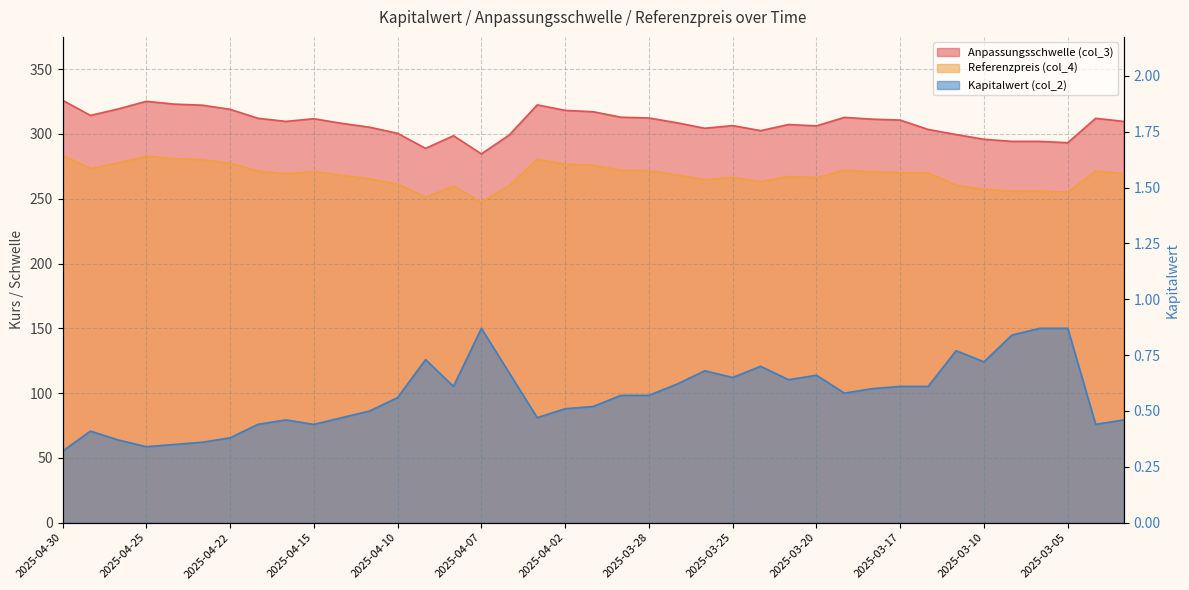

Reading right to left, list all the values displayed in this chart.

Anpassungsschwelle (col_3): 2025-04-16=309.7	2025-04-17=312.1	2025-03-05=293.2	2025-03-06=294.3	2025-03-07=294.3	2025-03-10=295.9	2025-03-11=299.6	2025-03-14=303.5	2025-03-17=310.7	2025-03-18=311.4	2025-03-19=312.8	2025-03-20=306.2	2025-03-21=307.3	2025-03-24=302.6	2025-03-25=306.5	2025-03-26=304.4	2025-03-27=308.7	2025-03-28=312.3	2025-03-31=312.9	2025-04-01=317.2	2025-04-02=318.2	2025-04-03=322.5	2025-04-04=299.2	2025-04-07=284.6	2025-04-08=298.7	2025-04-09=288.9	2025-04-10=300.5	2025-04-11=305.2	2025-04-14=308.2	2025-04-15=311.8	2025-04-16=309.7	2025-04-17=312.1	2025-04-22=319.0	2025-04-23=322.2	2025-04-24=323.0	2025-04-25=325.2	2025-04-28=319.4	2025-04-29=314.3	2025-04-30=326.0
Referenzpreis (col_4): 2025-04-16=269.3	2025-04-17=271.4	2025-03-05=255.0	2025-03-06=255.9	2025-03-07=255.9	2025-03-10=257.3	2025-03-11=260.5	2025-03-14=270.0	2025-03-17=270.2	2025-03-18=270.8	2025-03-19=272.0	2025-03-20=266.3	2025-03-21=267.2	2025-03-24=263.1	2025-03-25=266.5	2025-03-26=264.7	2025-03-27=268.4	2025-03-28=271.6	2025-03-31=272.1	2025-04-01=275.8	2025-04-02=276.7	2025-04-03=280.4	2025-04-04=260.2	2025-04-07=247.5	2025-04-08=259.7	2025-04-09=251.2	2025-04-10=261.3	2025-04-11=265.4	2025-04-14=268.0	2025-04-15=271.1	2025-04-16=269.3	2025-04-17=271.4	2025-04-22=277.4	2025-04-23=280.2	2025-04-24=280.9	2025-04-25=282.8	2025-04-28=277.7	2025-04-29=273.3	2025-04-30=283.5
Kapitalwert (col_2): 2025-04-16=0.5	2025-04-17=0.4	2025-03-05=0.9	2025-03-06=0.9	2025-03-07=0.8	2025-03-10=0.7	2025-03-11=0.8	2025-03-14=0.6	2025-03-17=0.6	2025-03-18=0.6	2025-03-19=0.6	2025-03-20=0.7	2025-03-21=0.6	2025-03-24=0.7	2025-03-25=0.7	2025-03-26=0.7	2025-03-27=0.6	2025-03-28=0.6	2025-03-31=0.6	2025-04-01=0.5	2025-04-02=0.5	2025-04-03=0.5	2025-04-04=0.7	2025-04-07=0.9	2025-04-08=0.6	2025-04-09=0.7	2025-04-10=0.6	2025-04-11=0.5	2025-04-14=0.5	2025-04-15=0.4	2025-04-16=0.5	2025-04-17=0.4	2025-04-22=0.4	2025-04-23=0.4	2025-04-24=0.3	2025-04-25=0.3	2025-04-28=0.4	2025-04-29=0.4	2025-04-30=0.3